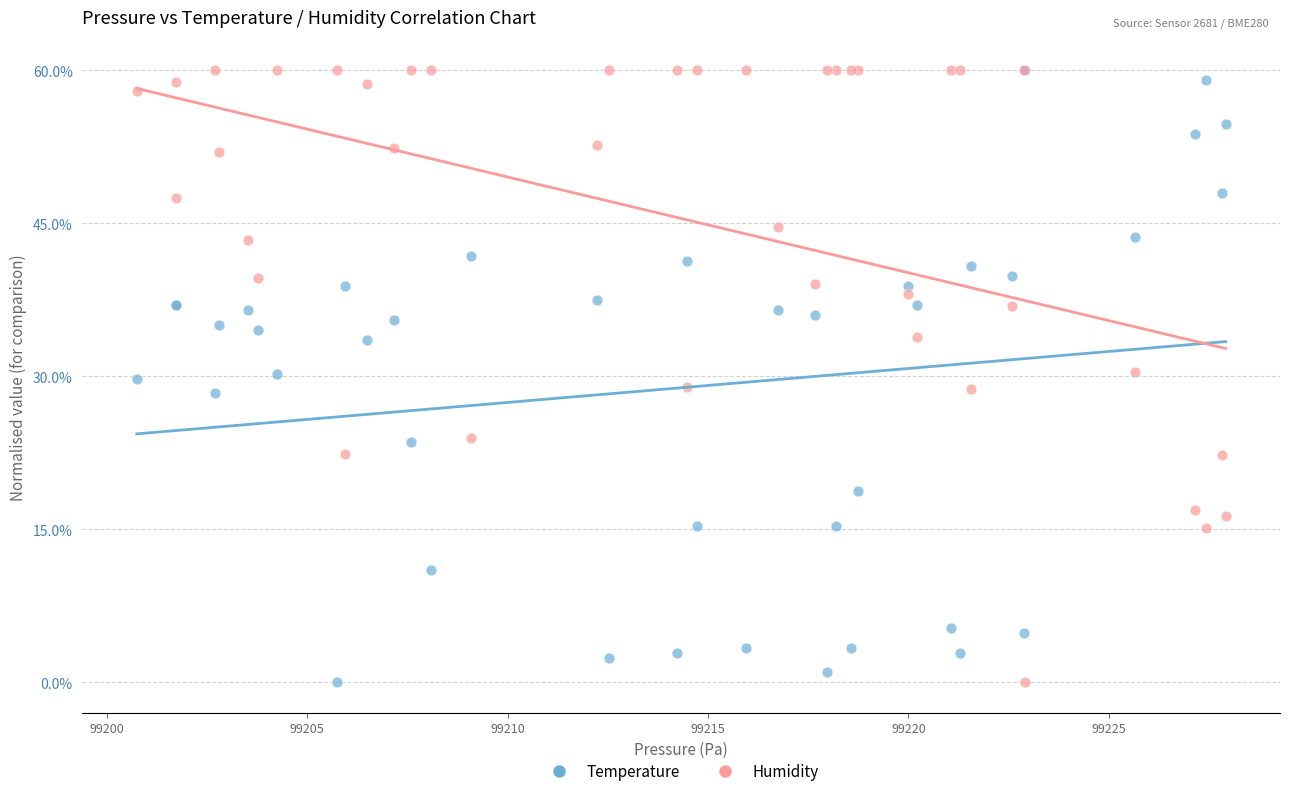

What are all the series names shown in the legend?

Temperature, Humidity